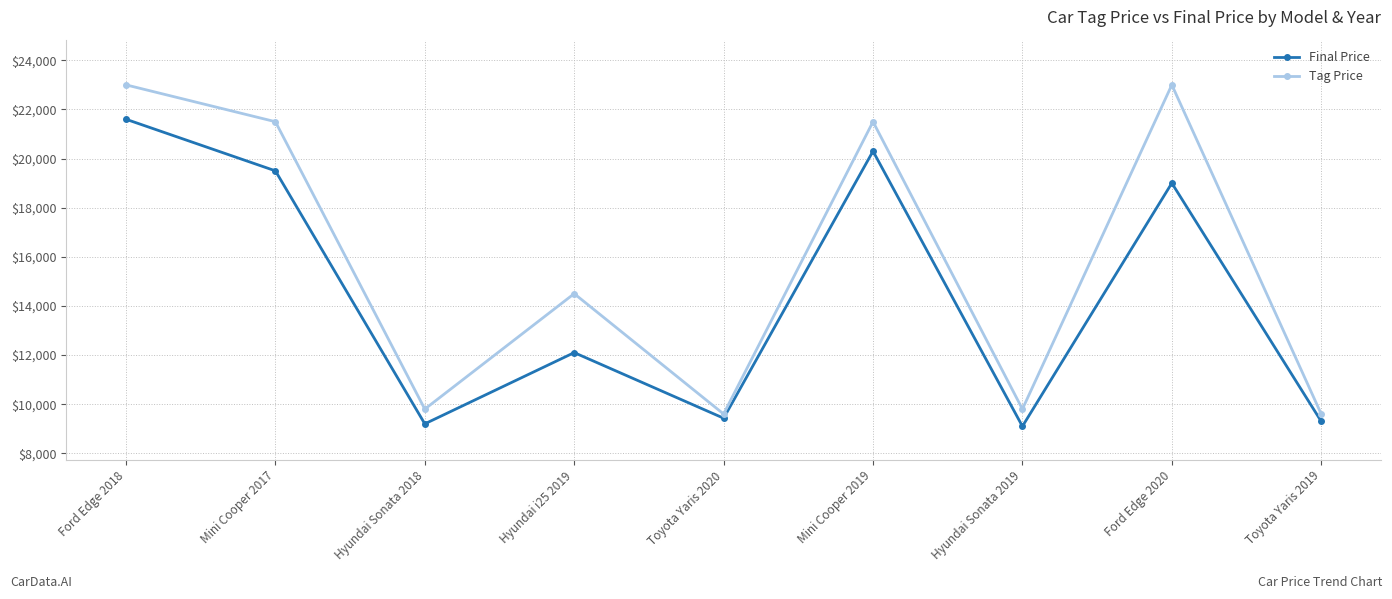

At how many categories does at least one series exceed 11900?

5